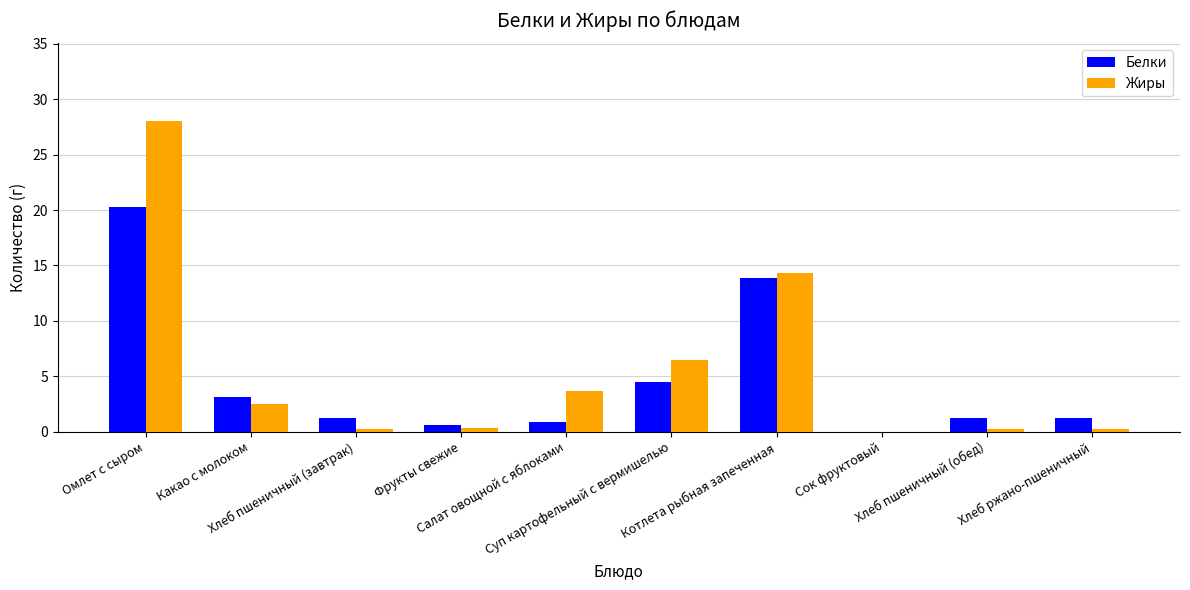

What is the sum of all Жиры values?

55.8